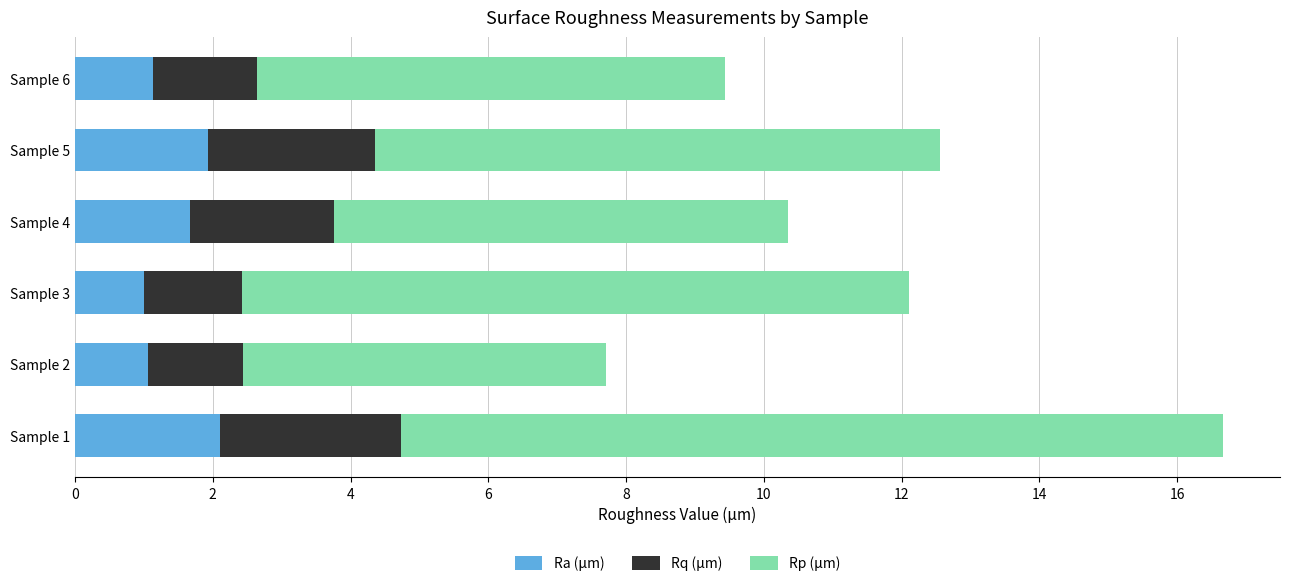

True or false: Ra (µm) has a value of 1.0 at Sample 3.

True